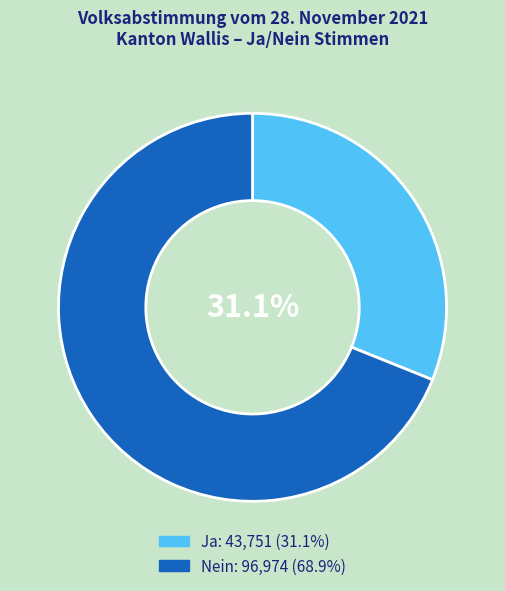

What is the largest slice in the pie chart?

Nein